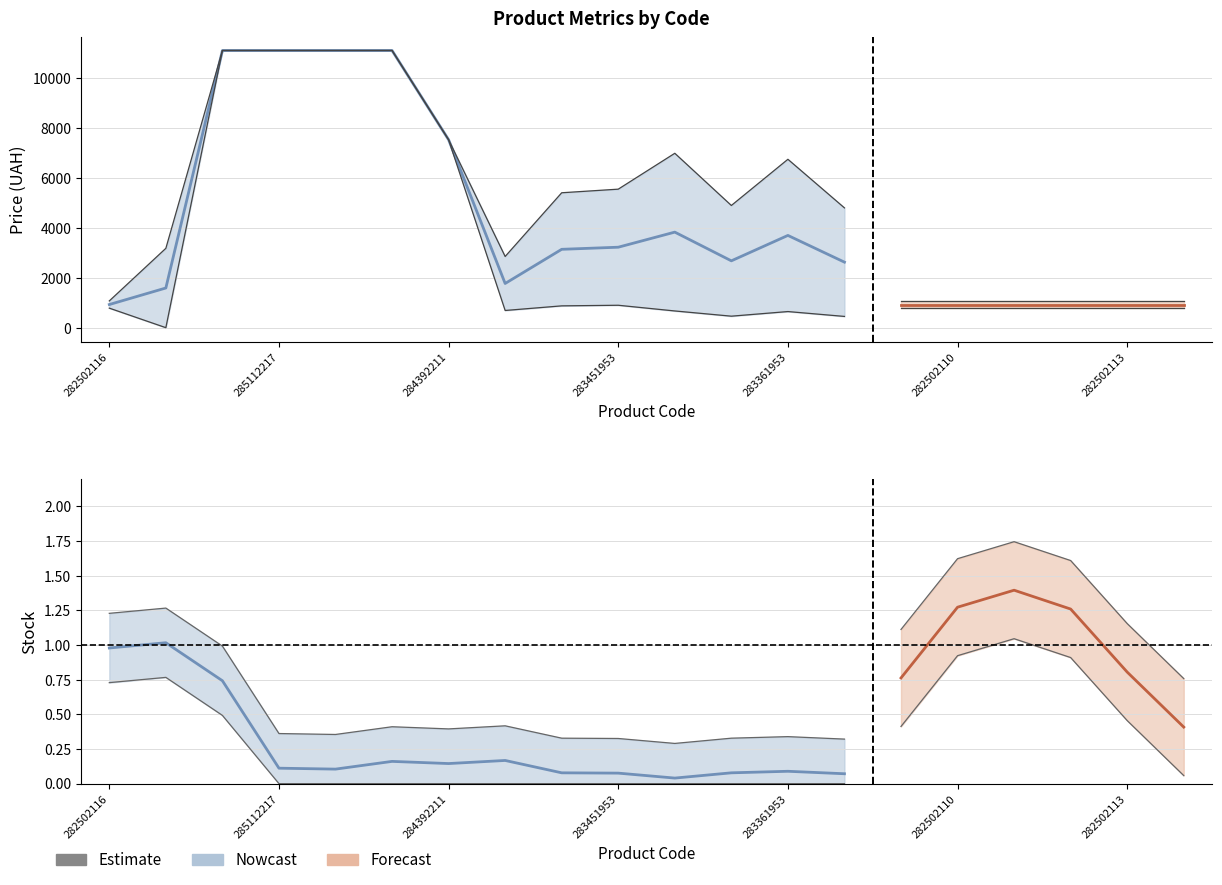

Which series ends up on top after the final intersection of Залишок and Ціна?

Ціна